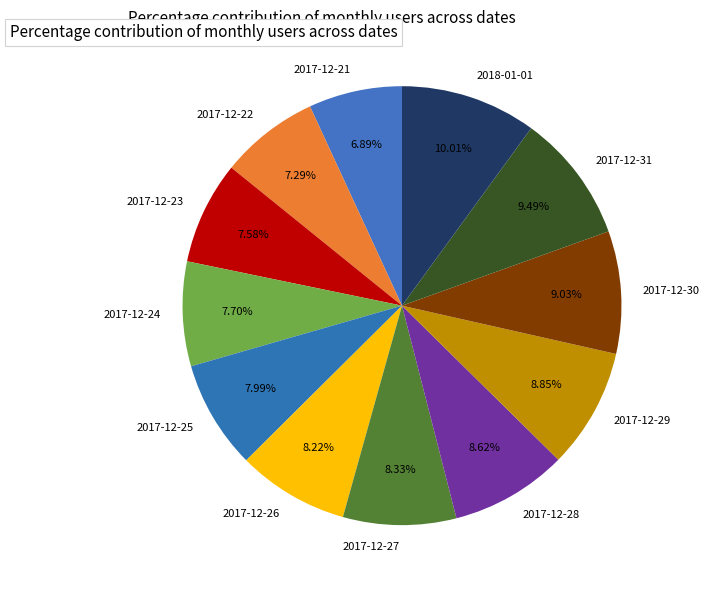

Which has a higher value, 2017-12-31 or 2017-12-23?

2017-12-31